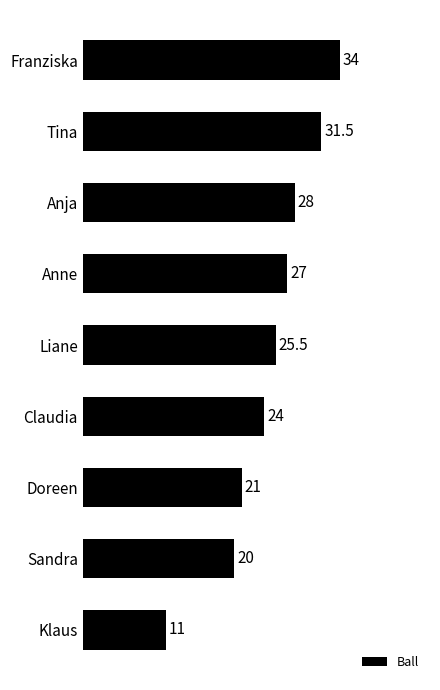

What is the label of the 1st bar from the top?

Franziska